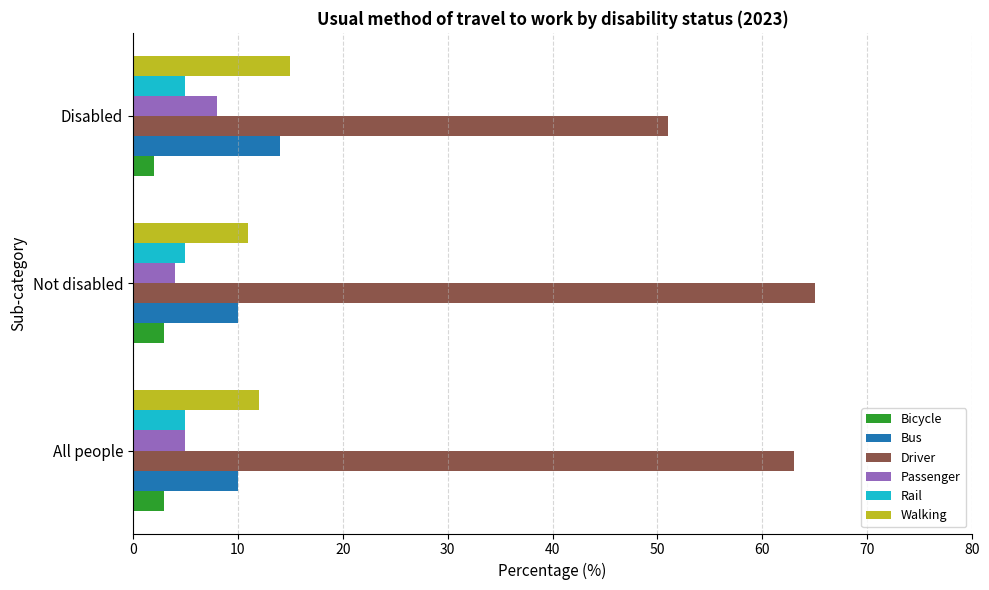

What is the difference between the maximum and second lowest values in the Bus series?

4